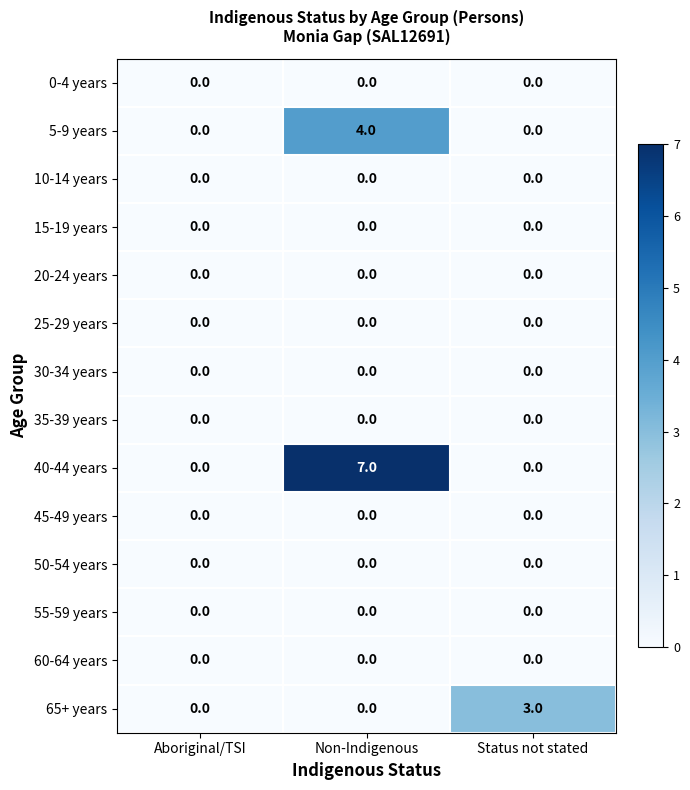

Which series has the widest spread of values?

40-44 years